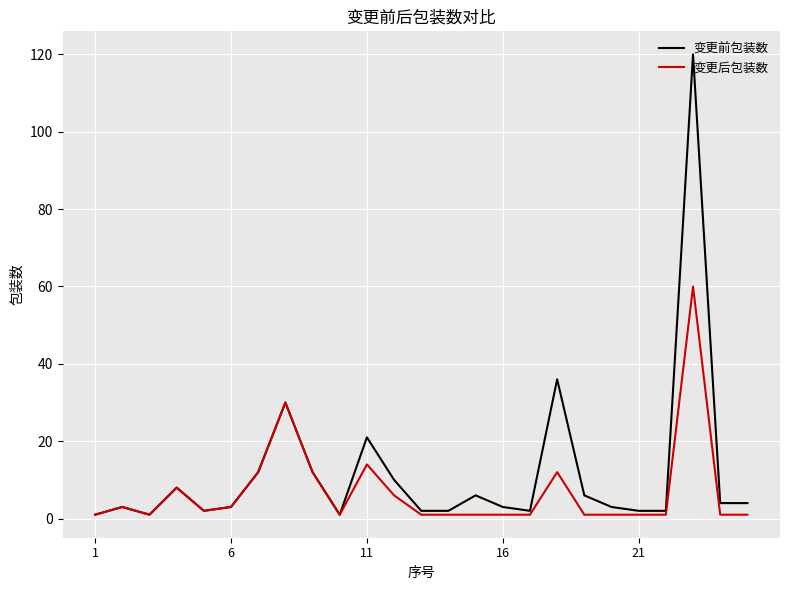

List the series in order of their peak value, highest first.

变更前包装数, 变更后包装数